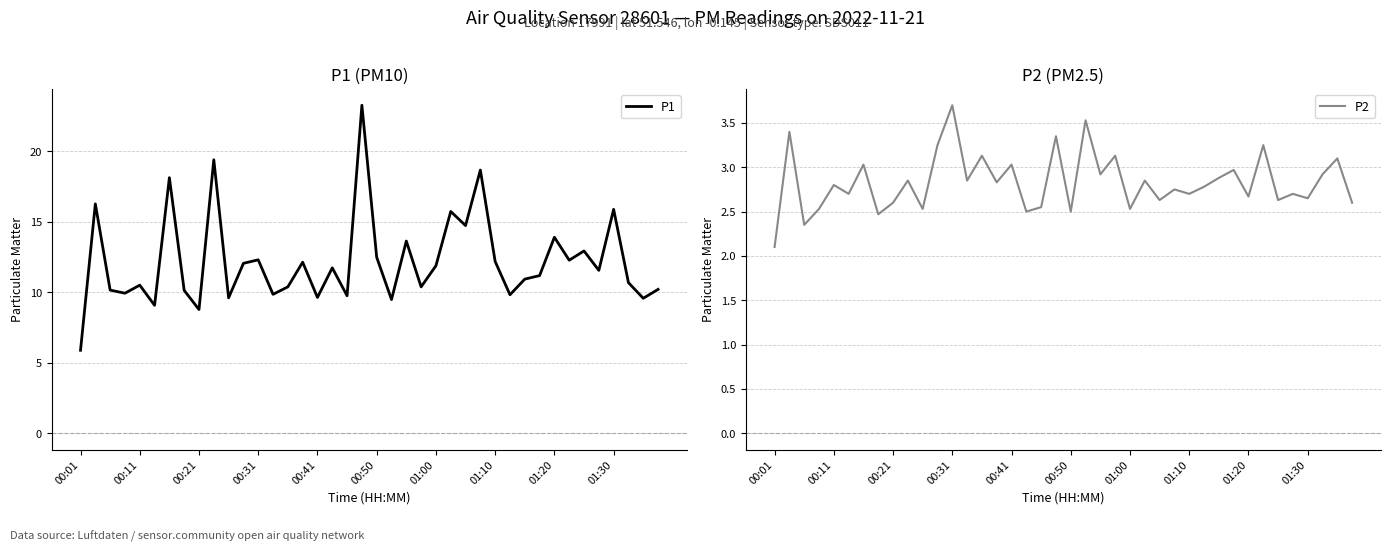

The value of P1 at 33 is 12.3. True or false?

True